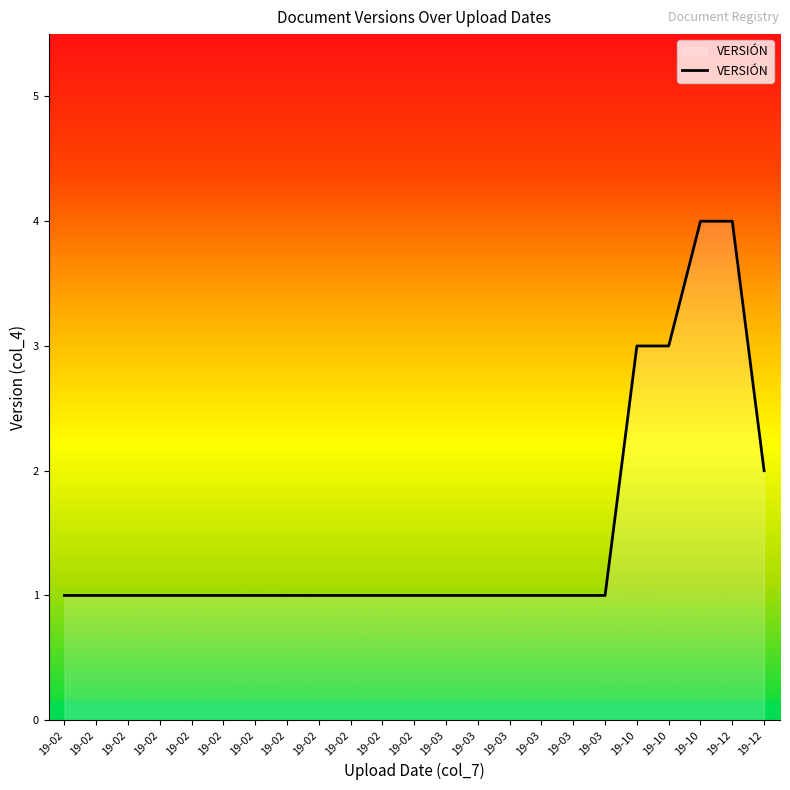

Does the chart display data point markers on the line(s)?

No